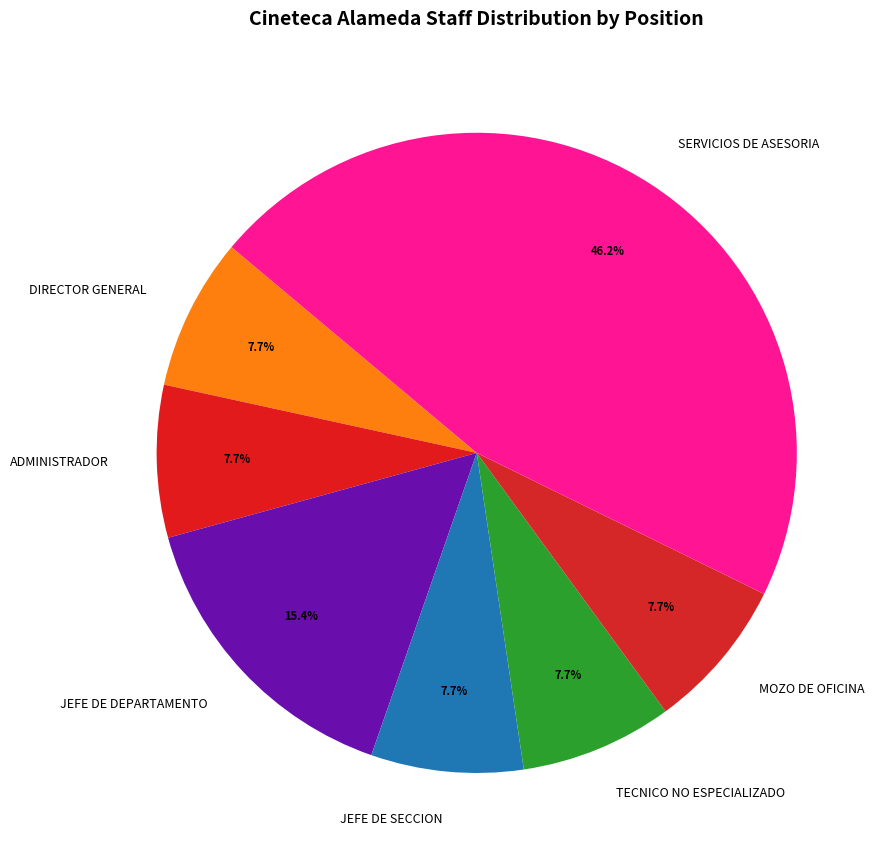

Is it true that DIRECTOR GENERAL is 8% of the pie?

True